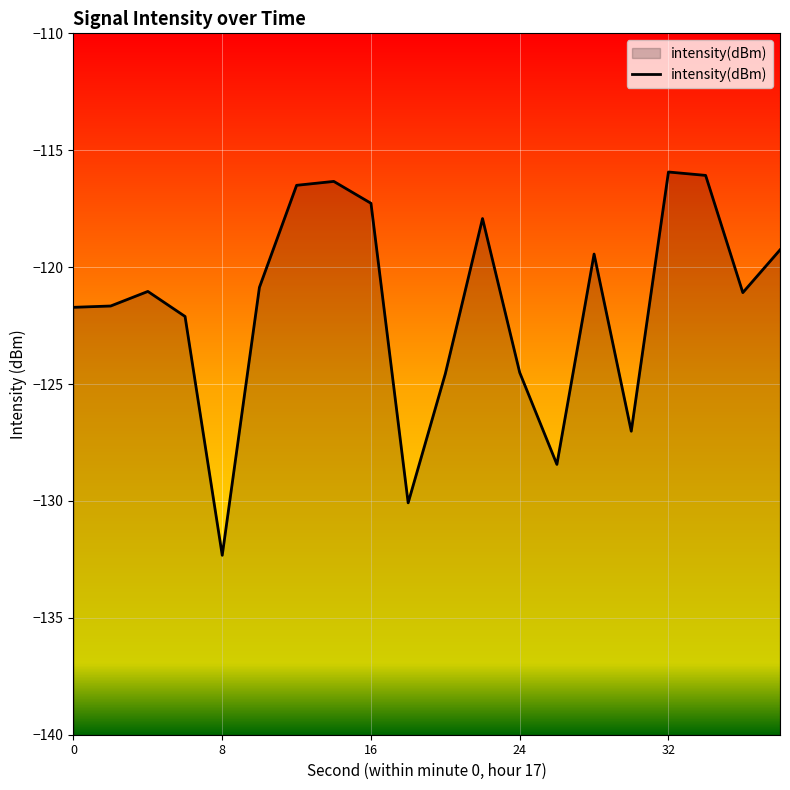

Which label corresponds to the smallest value in the chart?

8